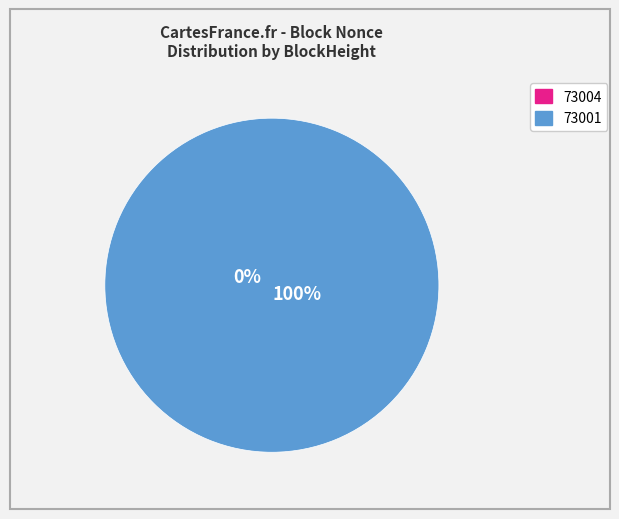

How many segments does this pie chart have?

2